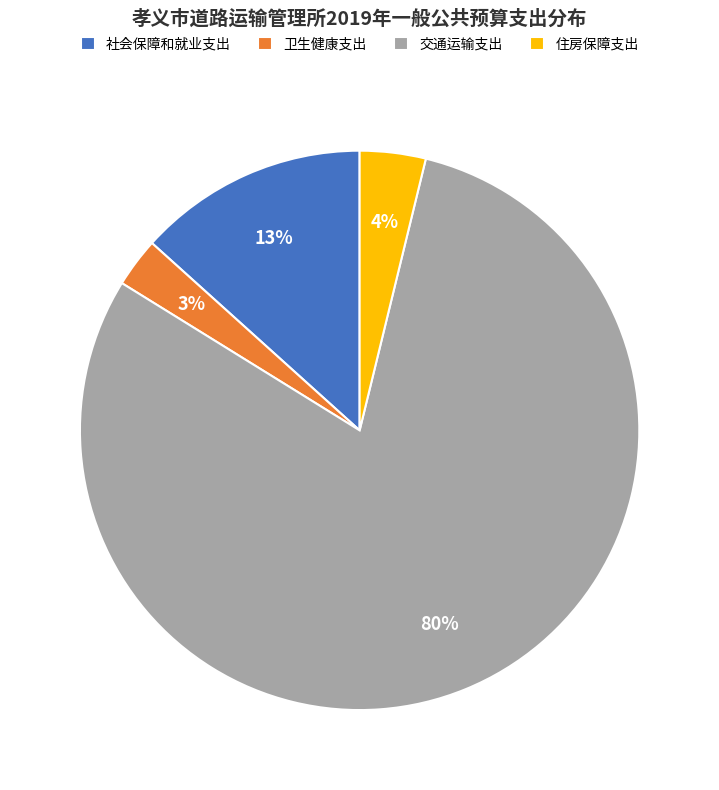

To the nearest percent, what percentage of the pie is 社会保障和就业支出?

13%